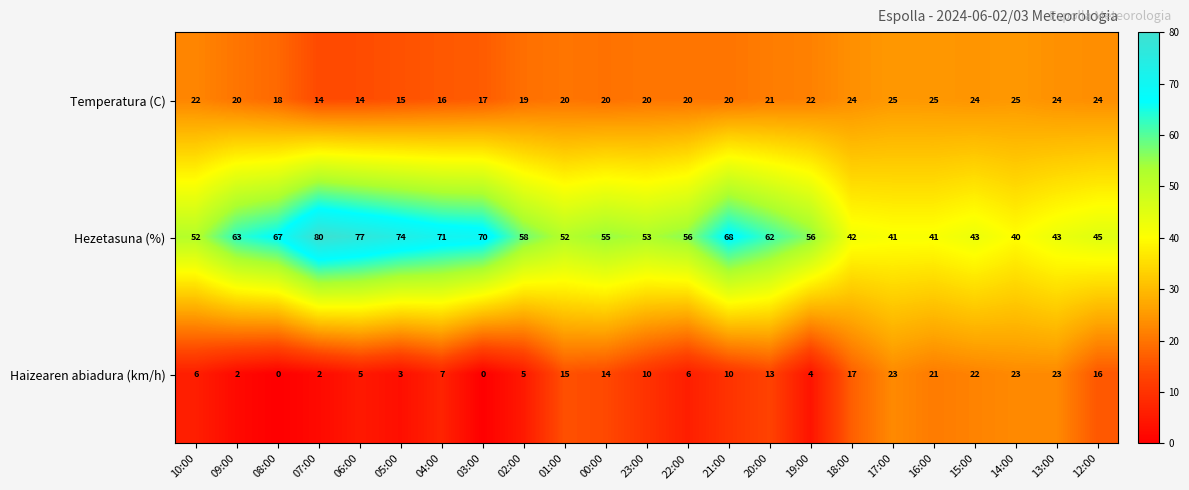

What is the greatest value displayed?

80